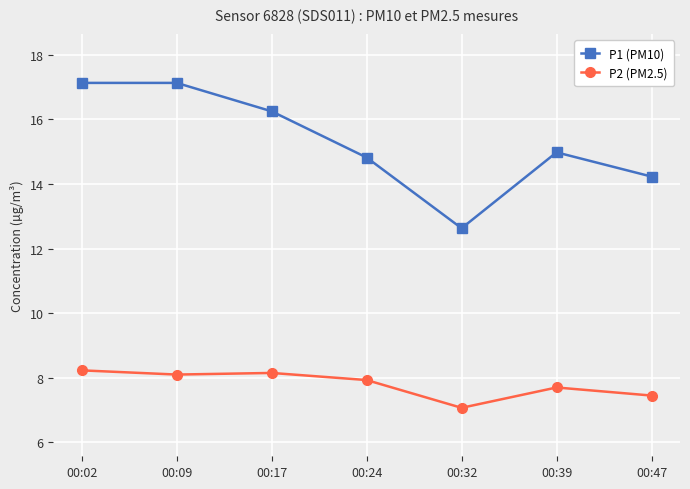

True or false: P2 (PM2.5) and P1 (PM10) cross at least once.

False